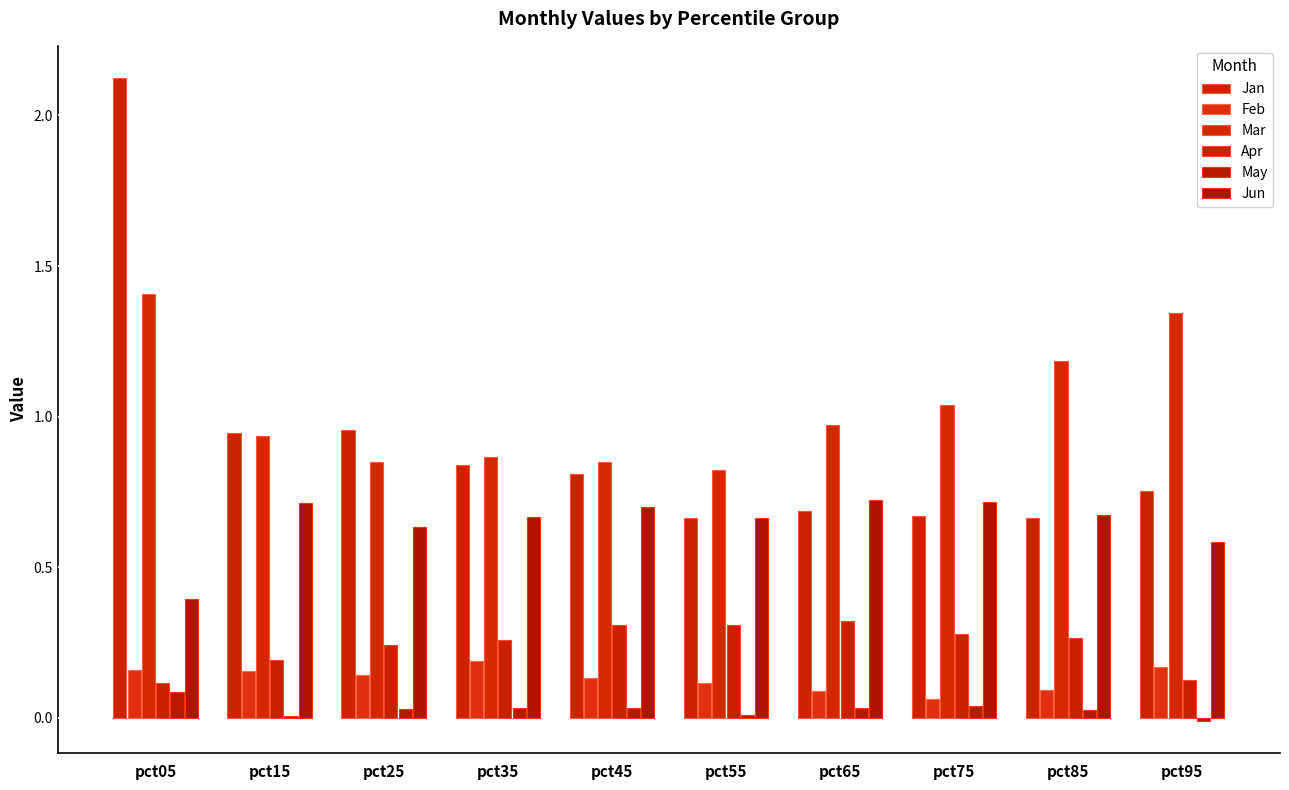

Does the chart contain stacked bars?

No